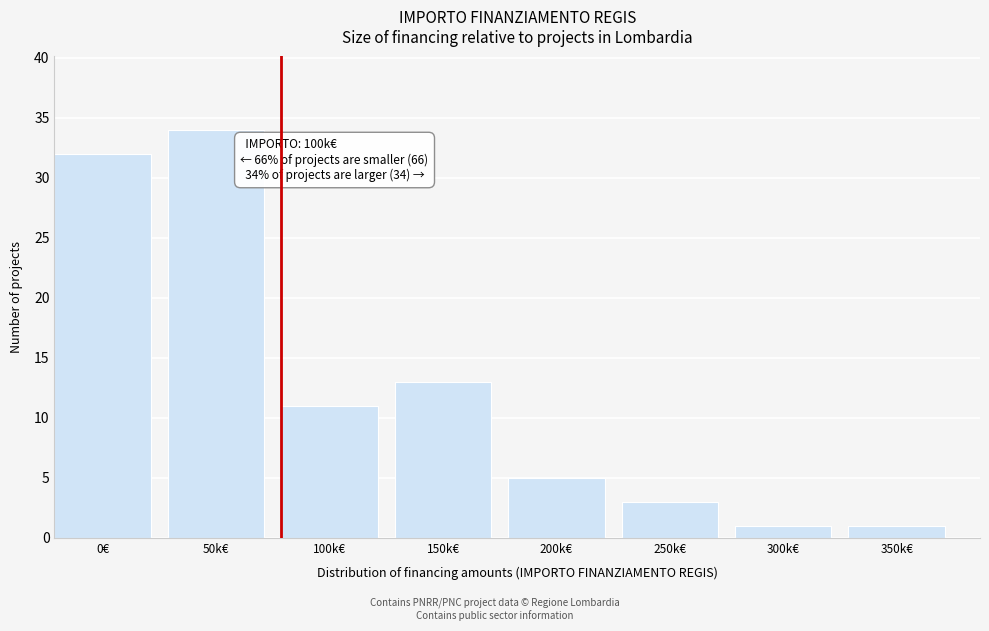

Reading right to left, list all the values displayed in this chart.

1	1	3	5	13	11	34	32